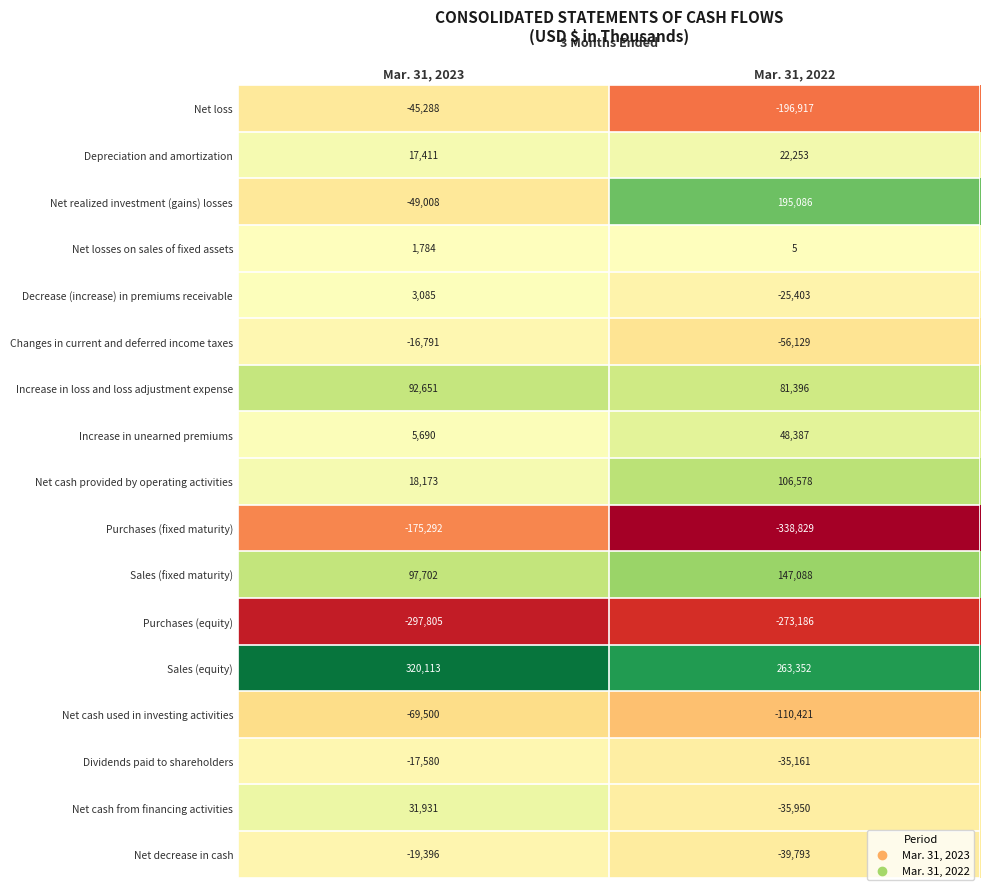

What is the greatest value displayed?

320113